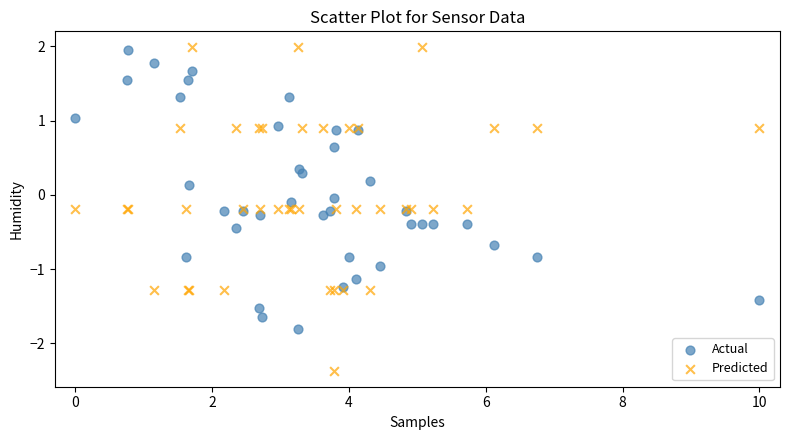

What is the X range (max minus min) for the scatter plot?

10.0